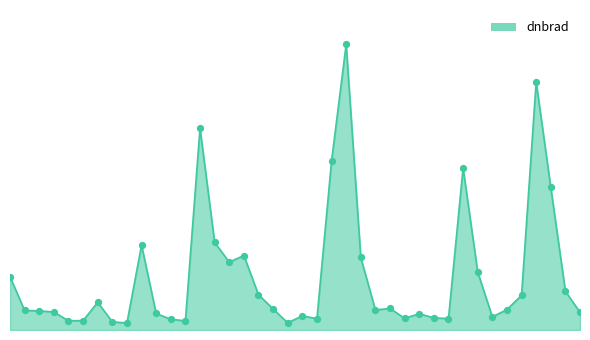

Does the chart have visible grid lines?

No